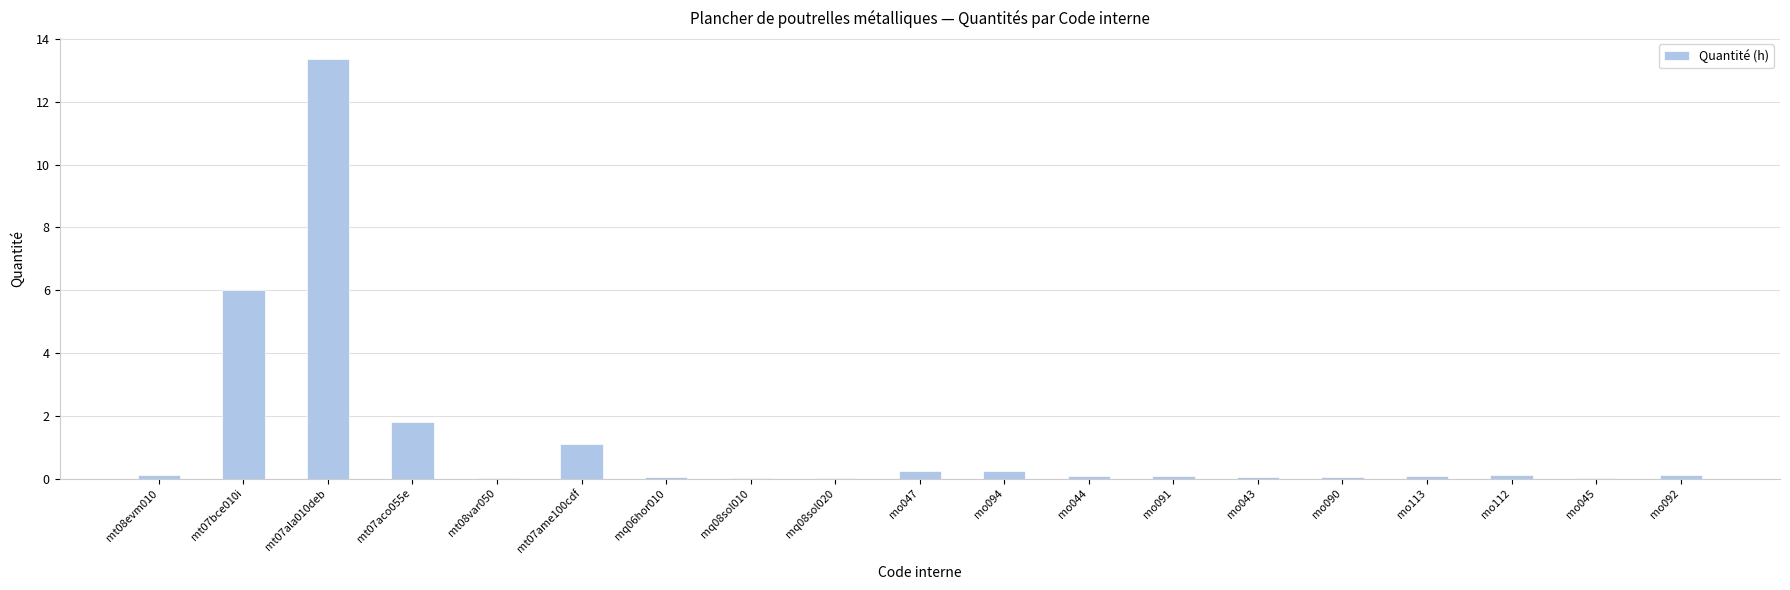

At which category does the chart reach its peak across all series?

mt07ala010deb